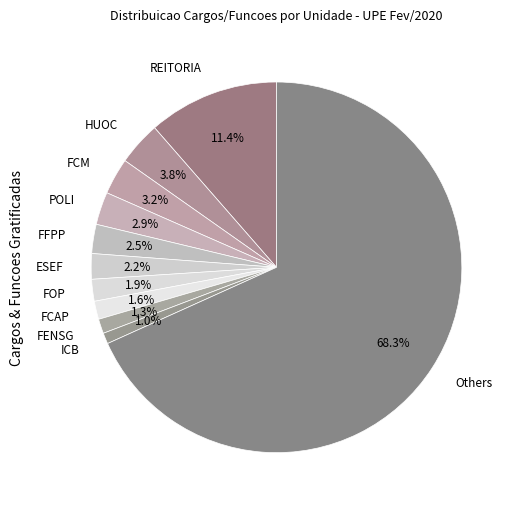

How many segments does this pie chart have?

11